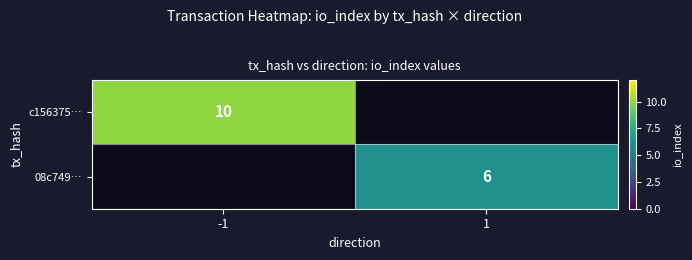

The c156375… series shows 10 at -1. True or false?

True